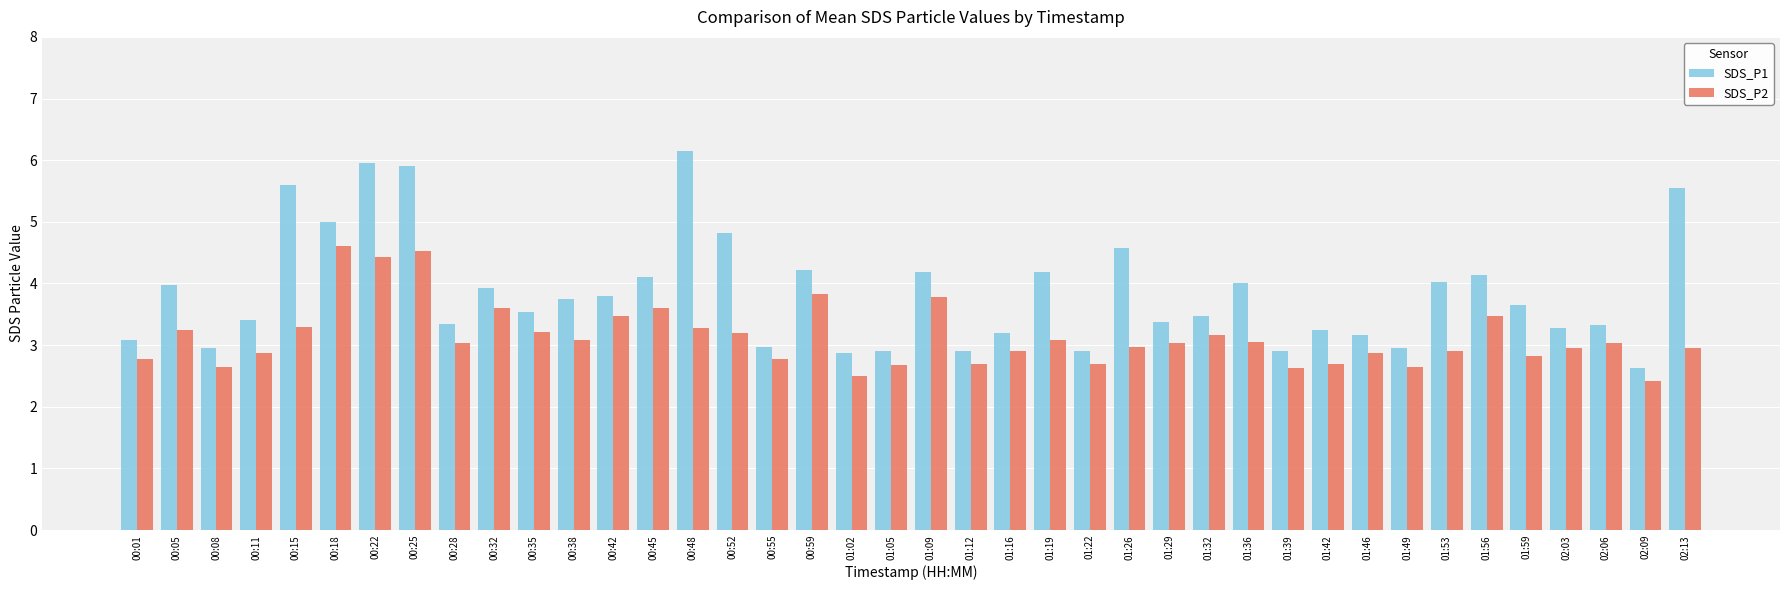

What is the difference between the SDS_P1 values at 01:12 and 01:09?

1.3